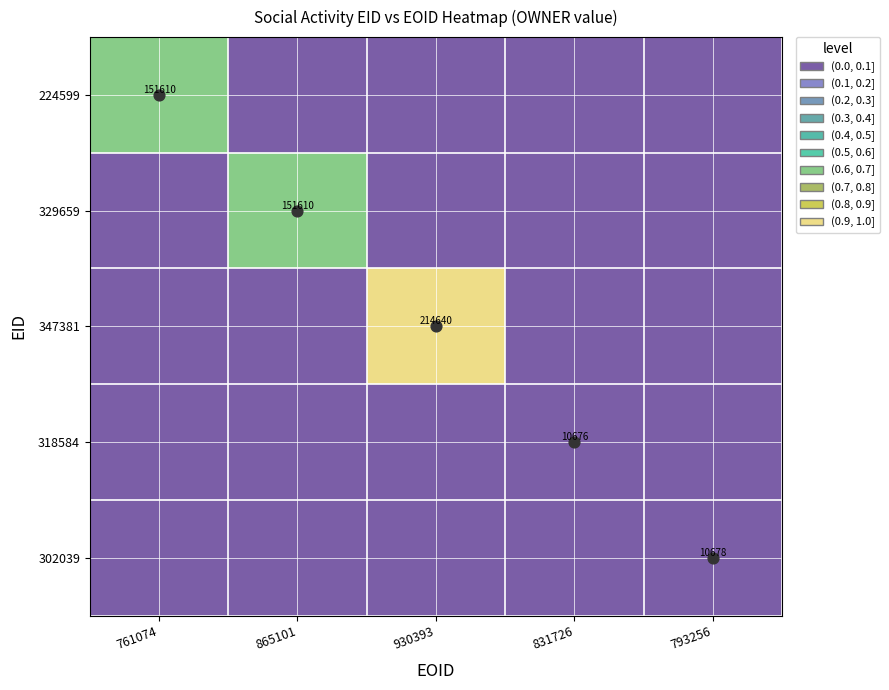

List the series in order of their peak value, lowest first.

318584, 302039, 224599, 329659, 347381